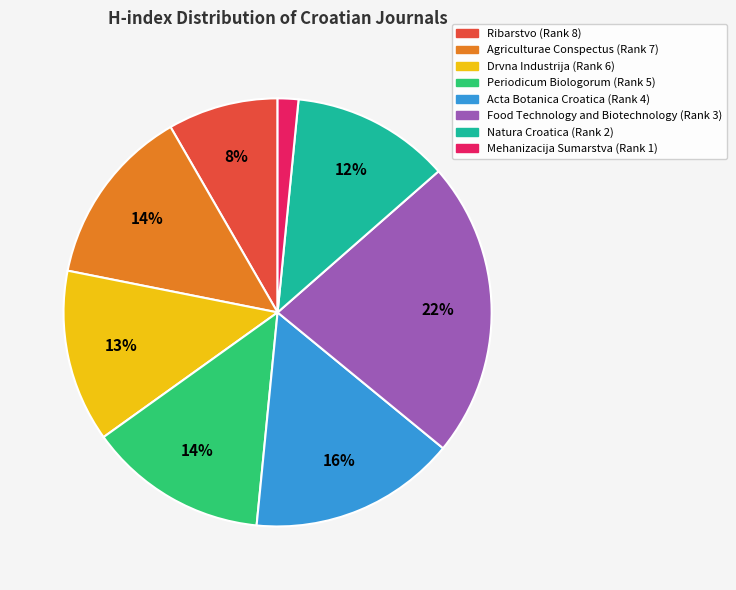

Does Periodicum Biologorum (Rank 5) account for over 50% of the chart?

No